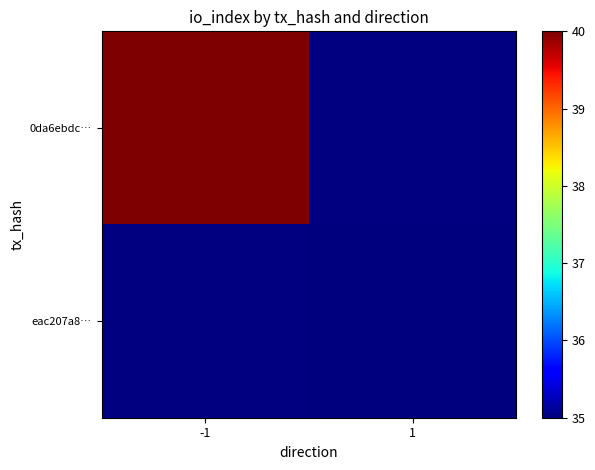

Which series has the widest spread of values?

0da6ebdc…